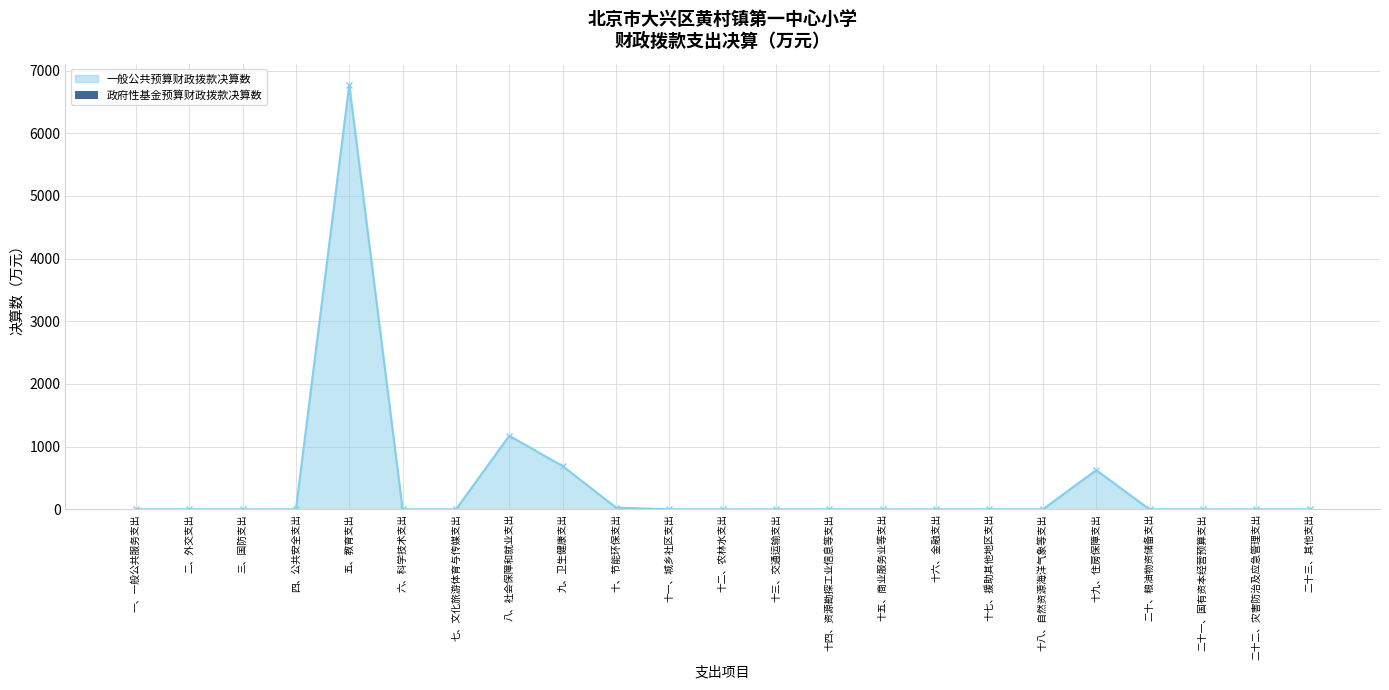

True or false: the data has more than 1 interior local peaks.

True